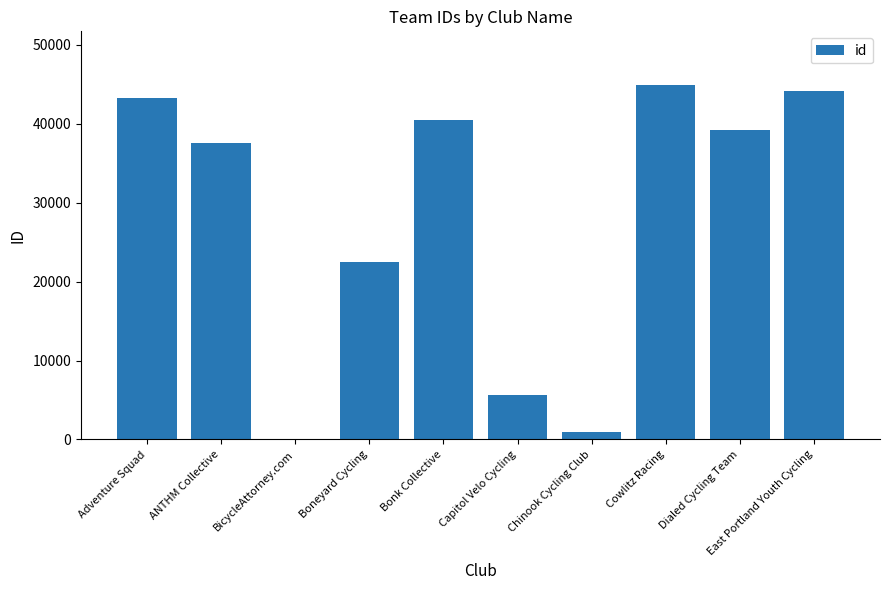

Which has a higher value, Adventure Squad or Chinook Cycling Club?

Adventure Squad